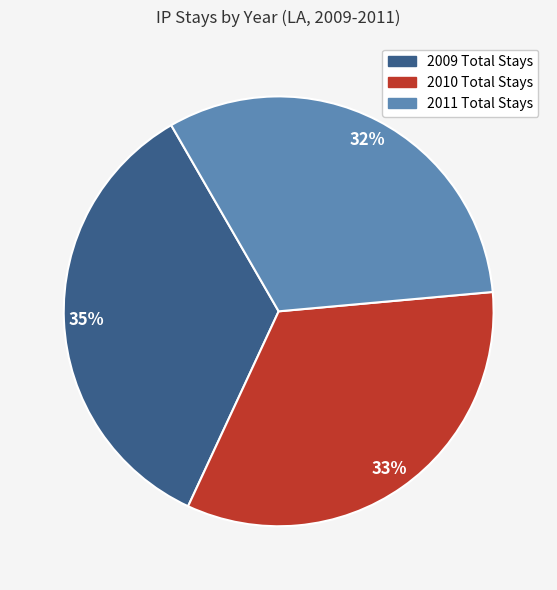

To the nearest percent, what percentage of the pie is 2010 Total Stays?

33%